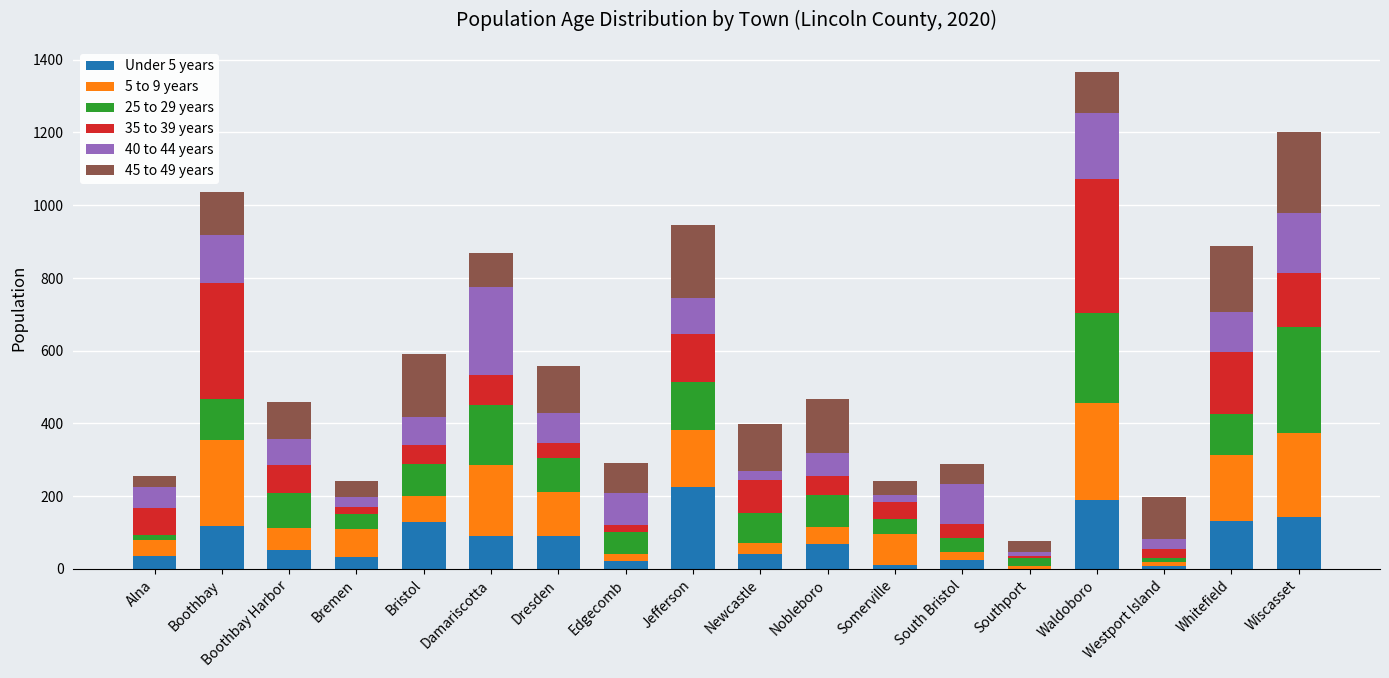

What is the total value across all series at Boothbay Harbor?

459